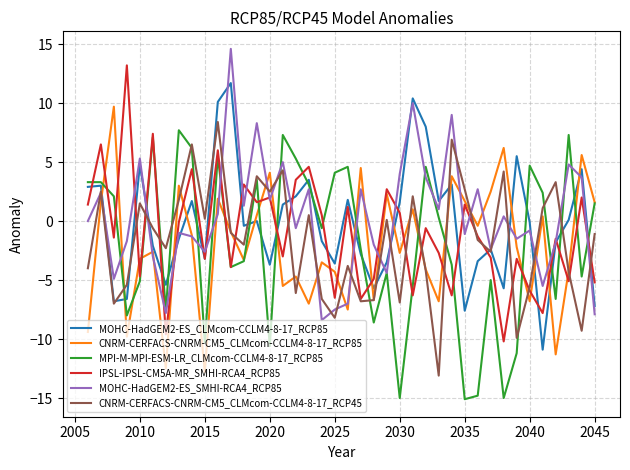

What is the smallest value displayed?

-15.1